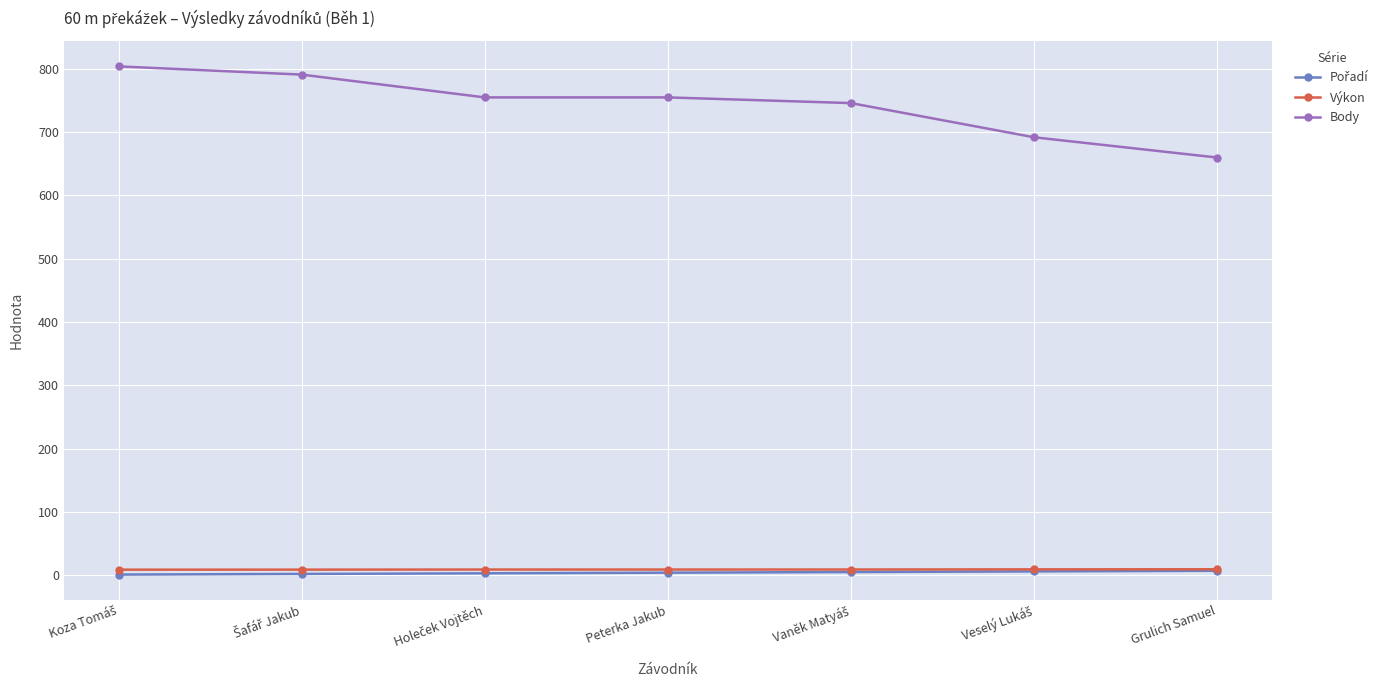

True or false: Body has more than 2 points higher than both neighbors.

False